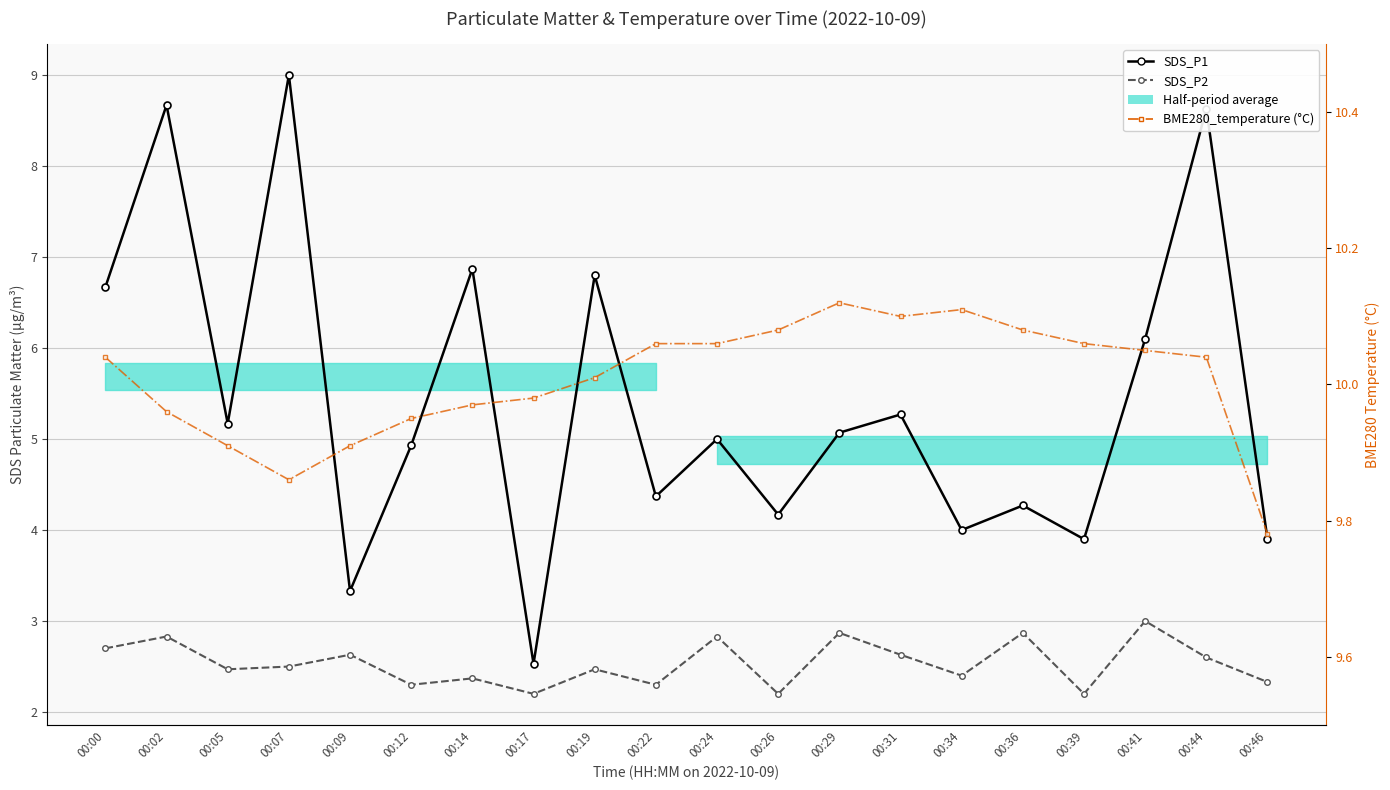

List the series in order of their peak value, lowest first.

SDS_P2, SDS_P1, BME280_temperature (°C)